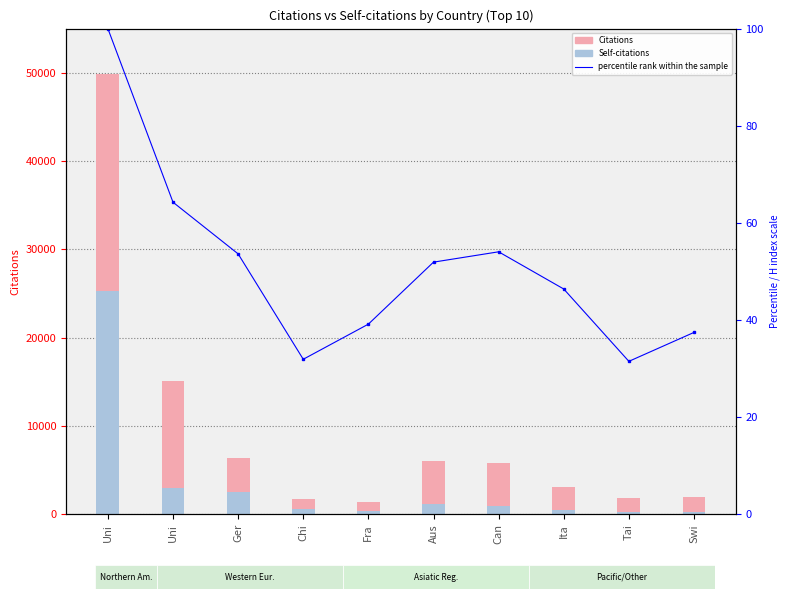

Which series has the largest range (max minus min)?

Citations